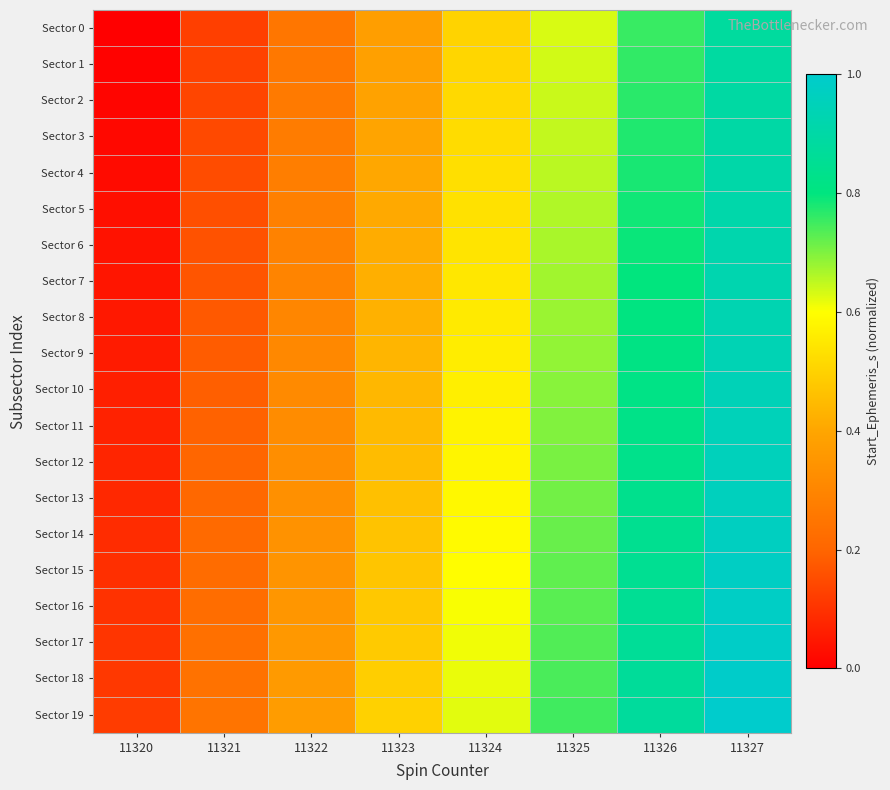

What is the spread (max minus min) of values at 11322?

0.1